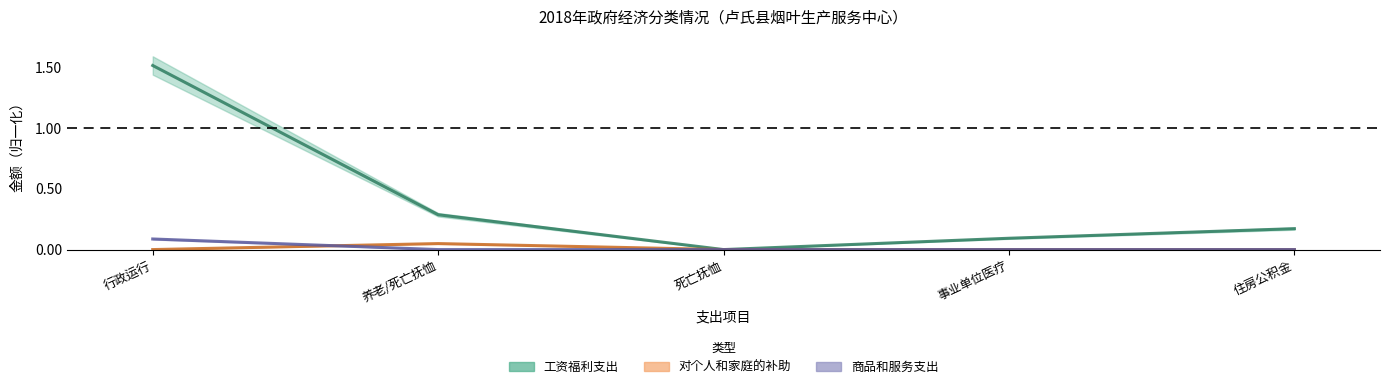

What is the label of the 3rd point from the right?

死亡抚恤